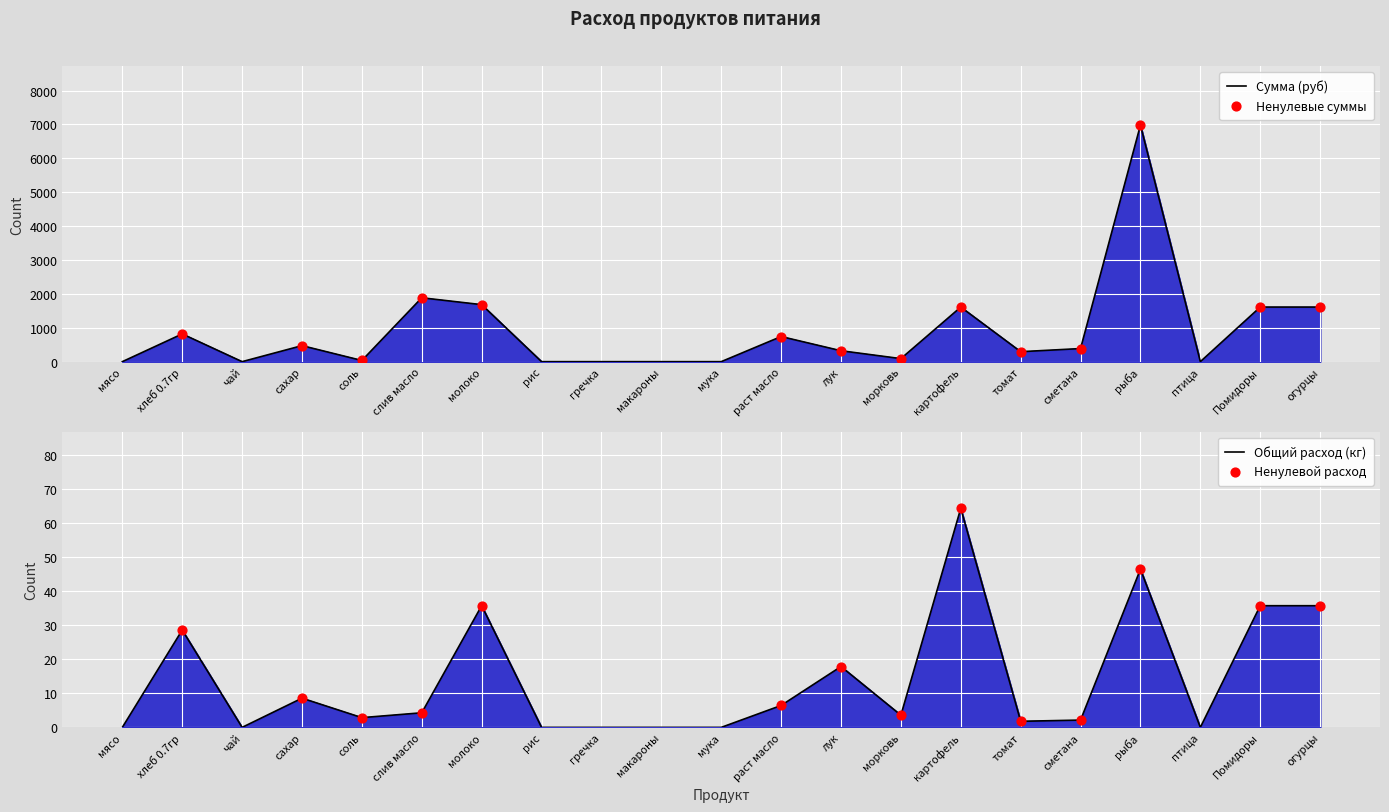

At which category is the sum across all series the highest?

рыба